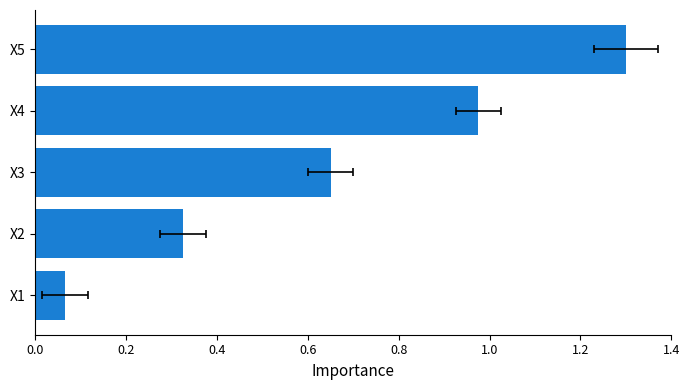

What is the difference between the maximum and minimum values?

1.2